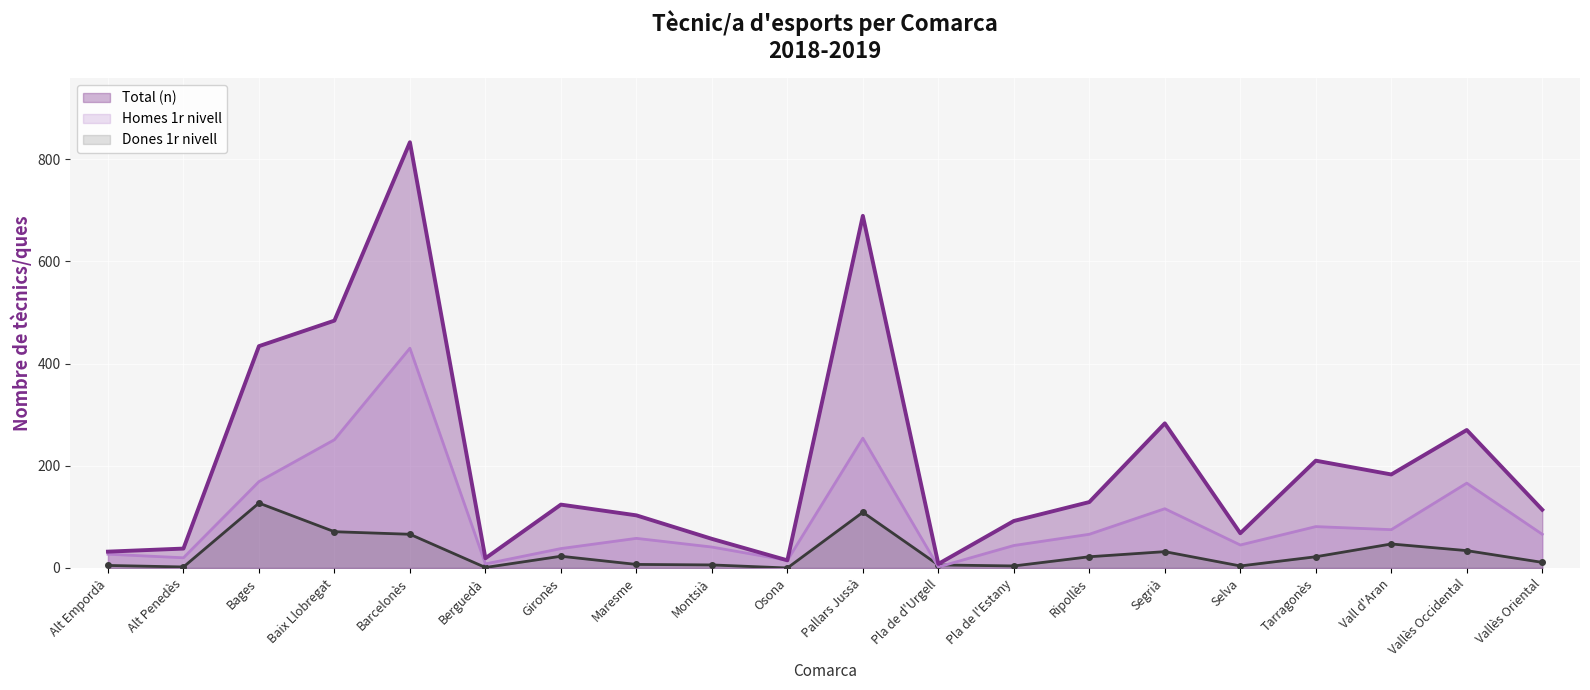

What is the total value across all series at Vallès Oriental?

191